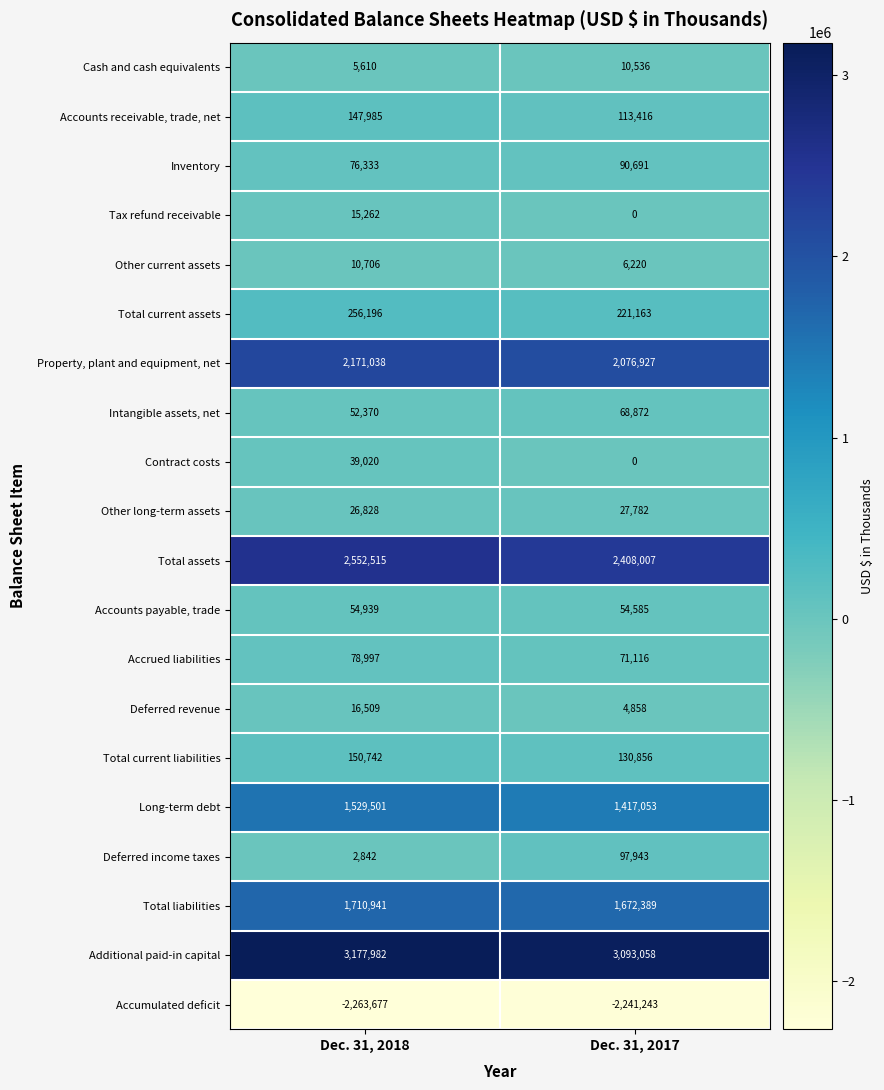

What is the difference between the Additional paid-in capital values at Dec. 31, 2018 and Dec. 31, 2017?

84924